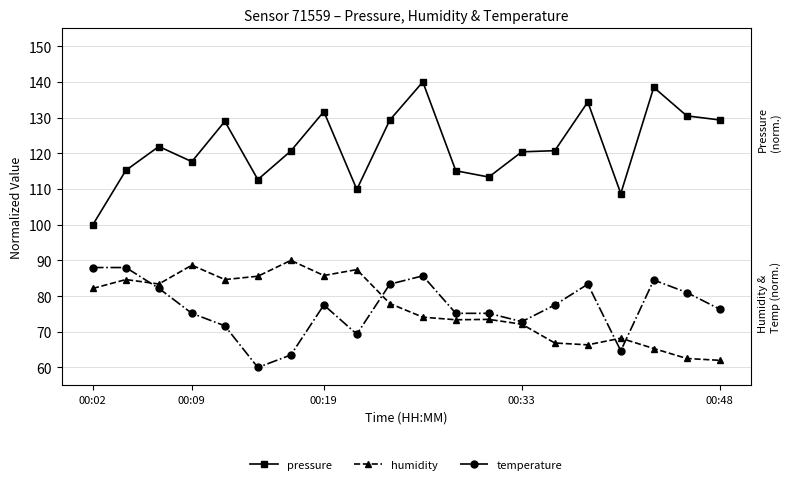

What is the greatest value displayed?

140.0